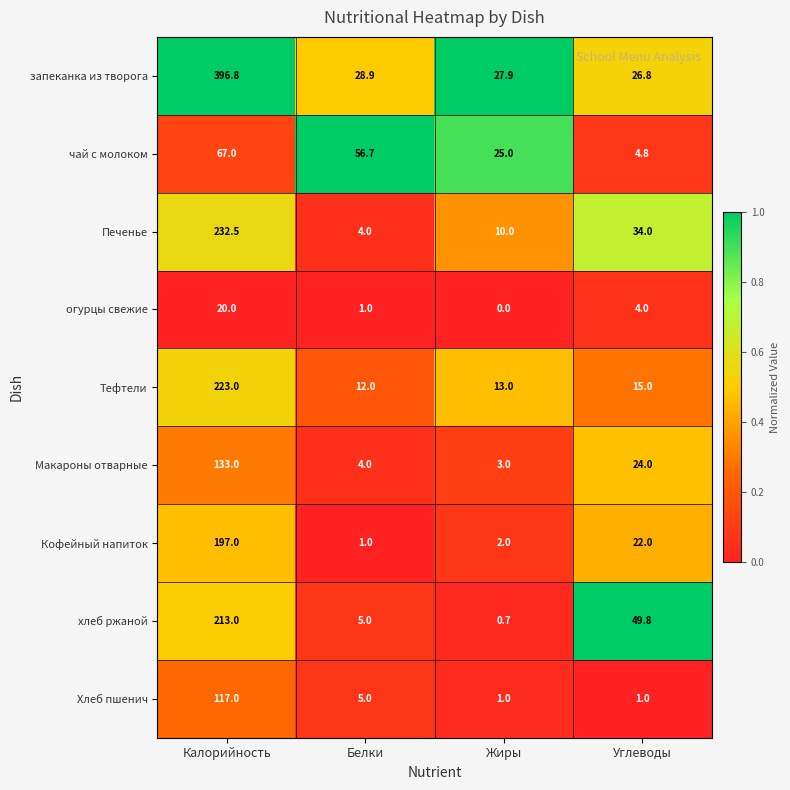

Which series has the widest spread of values?

запеканка из творога